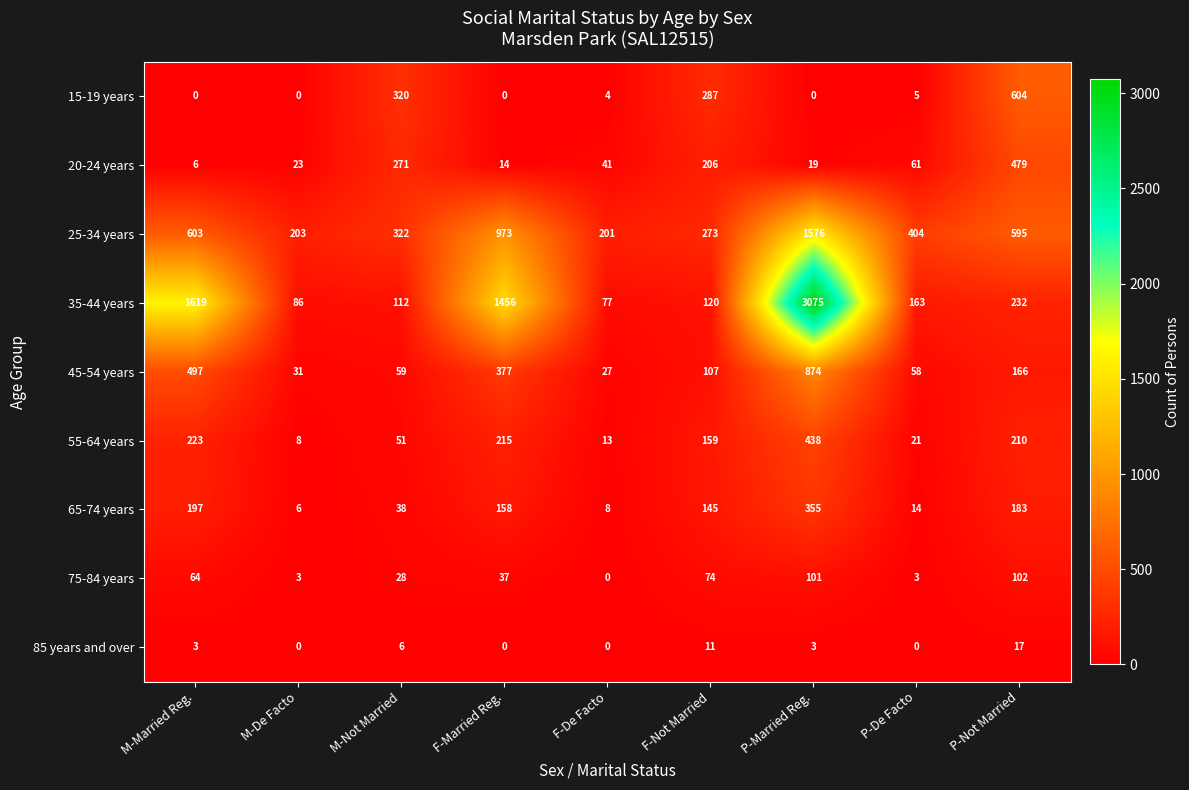

What is the total value across all series at F-Married Reg.?

3230